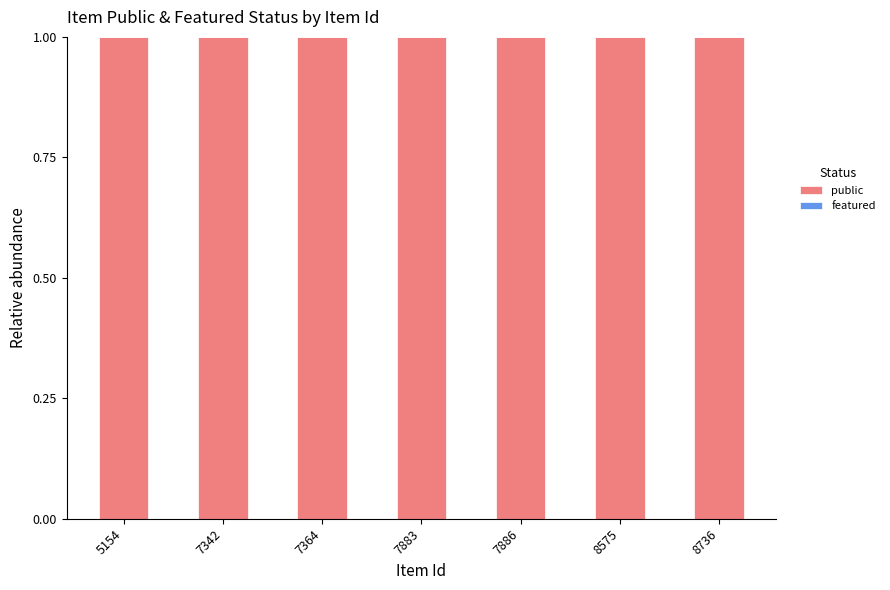

List the series in order of their peak value, highest first.

public, featured